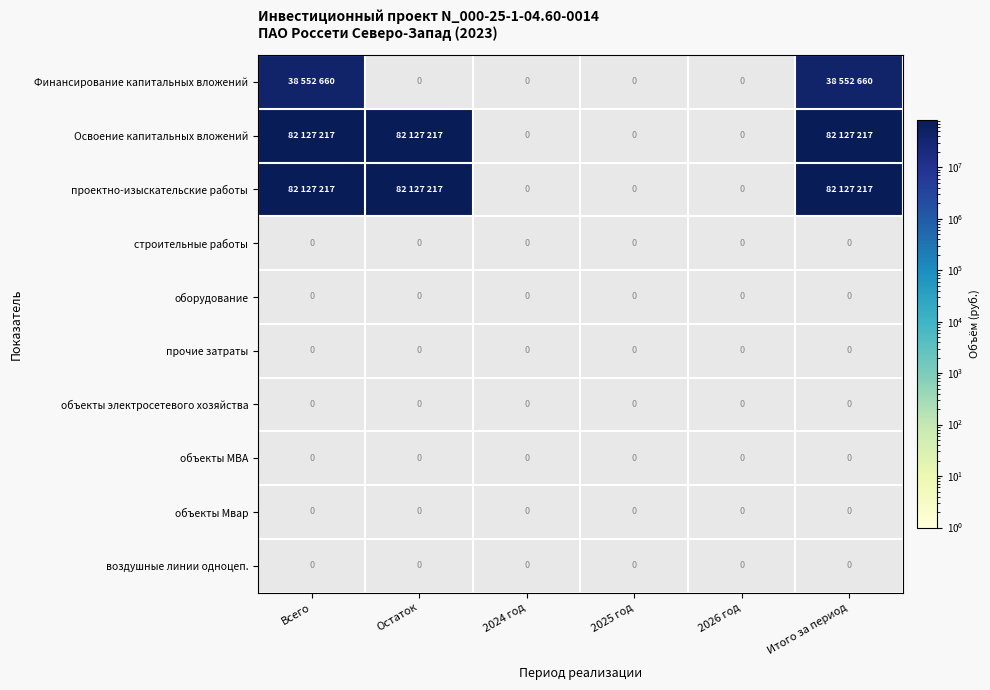

Which category has the lowest value across all series?

Всего